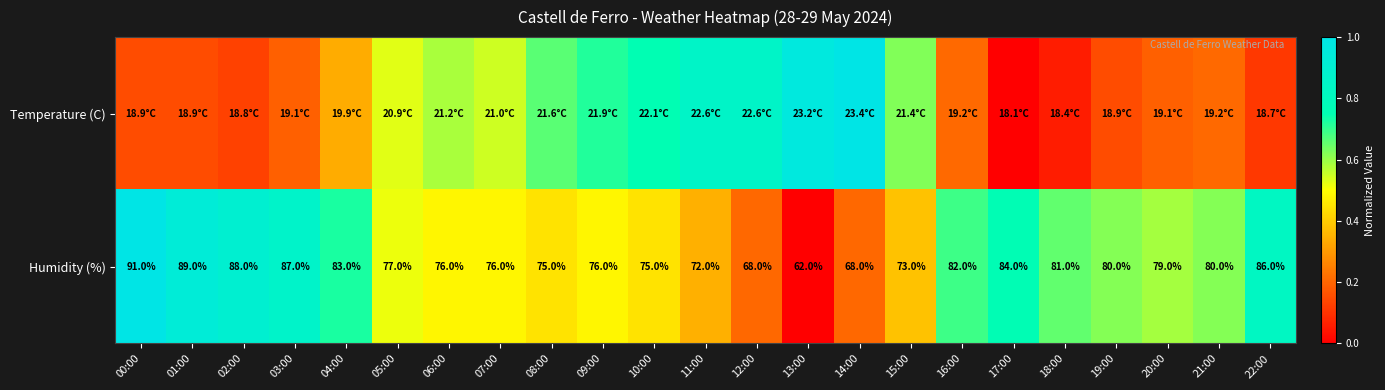

What is the highest value of the Humidity (%) series?

1.0